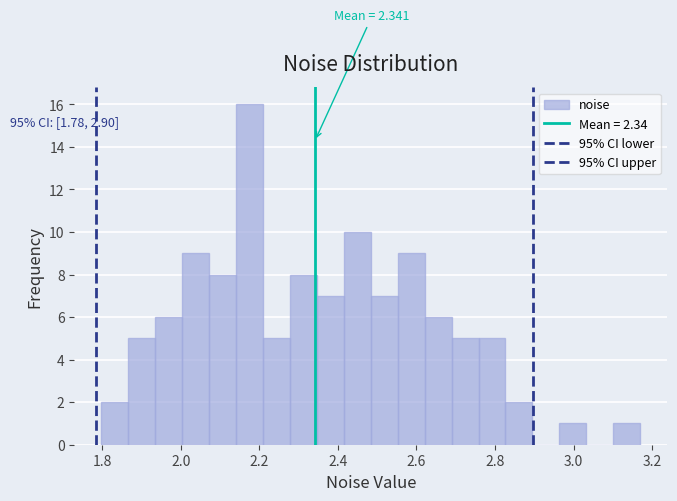

Around what value on the x-axis is the tallest bar? Give the approximate position of its centre, as read against the axis.

2.18